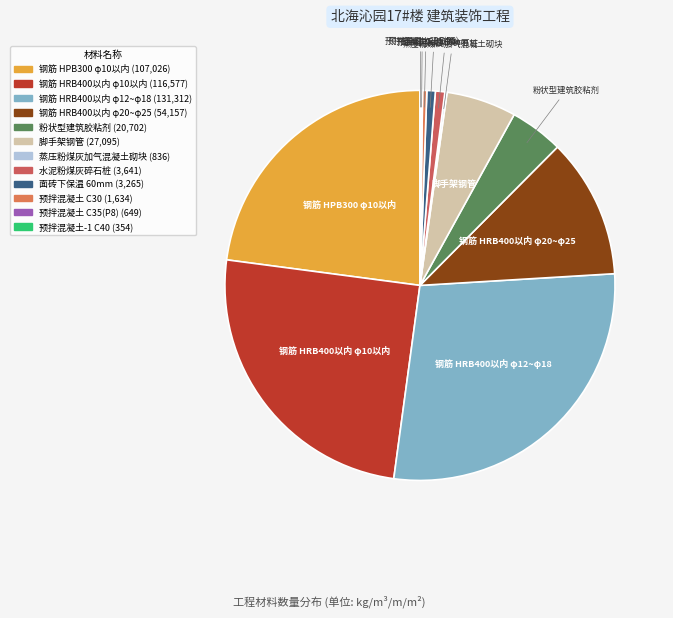

True or false: 水泥粉煤灰碎石桩 accounts for 1% of the total.

True